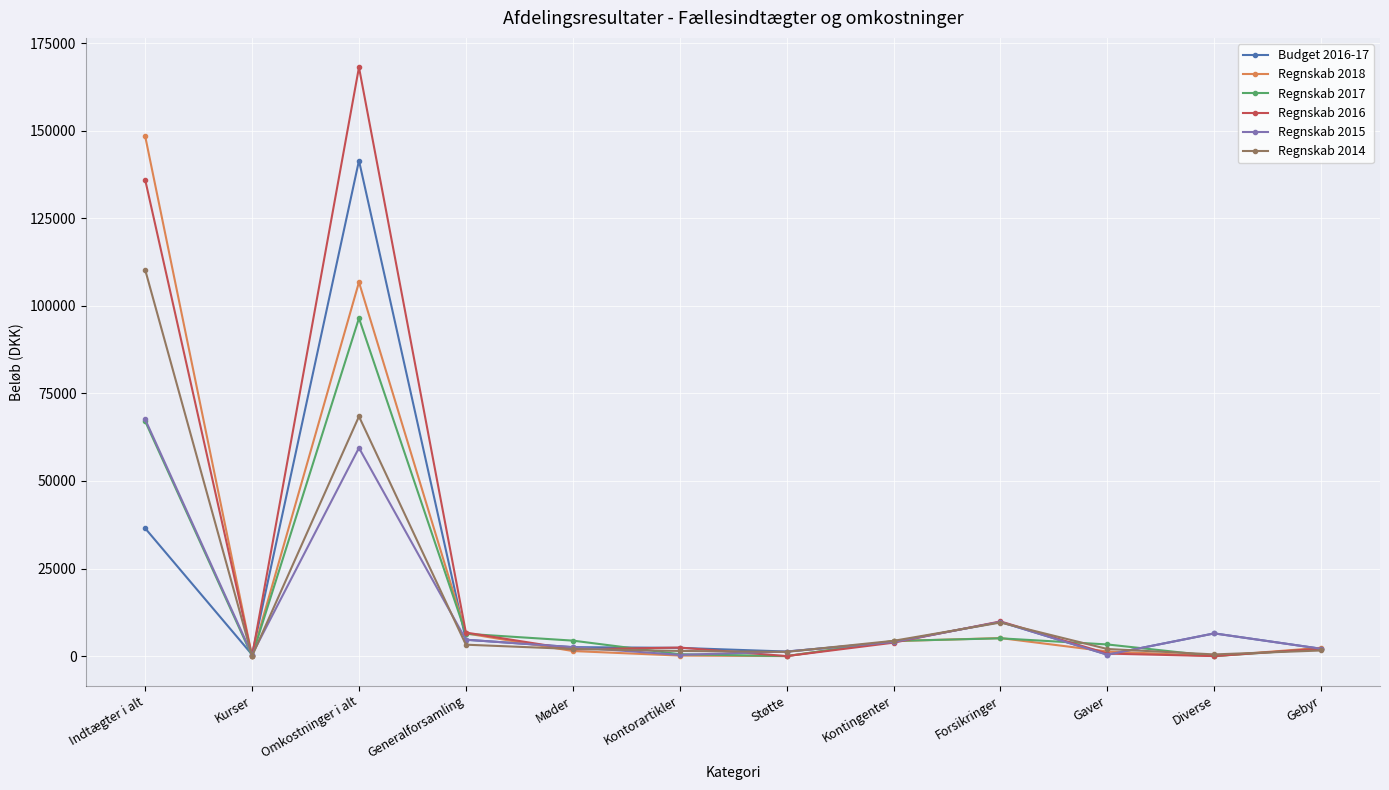

How many interior local peaks does the Regnskab 2017 series have?

2